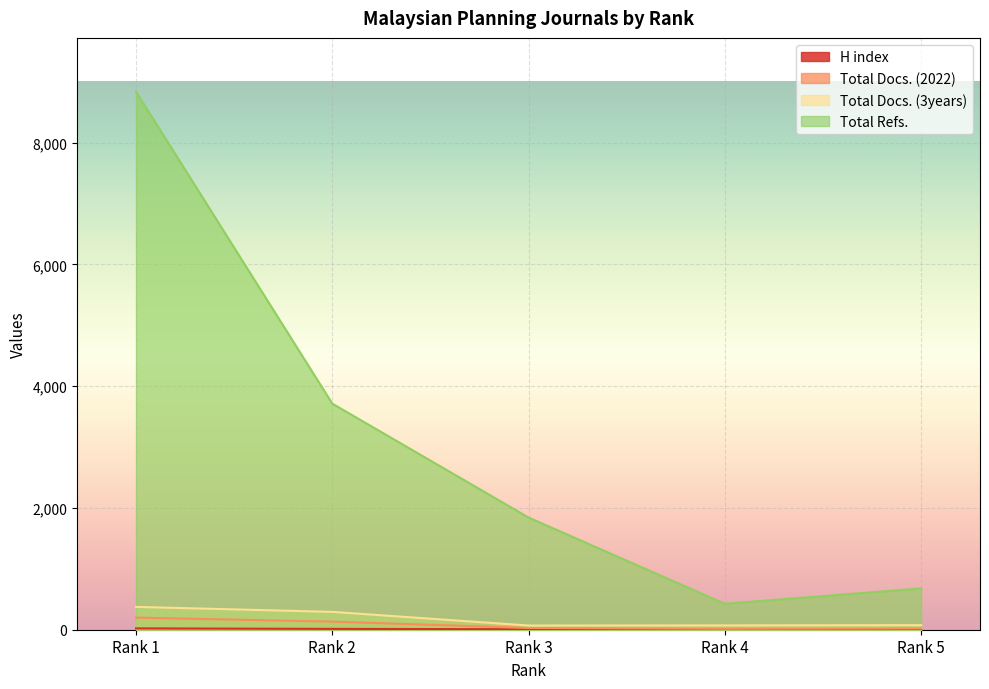

Where is Total Refs. nearest to the value 4631?

Rank 2